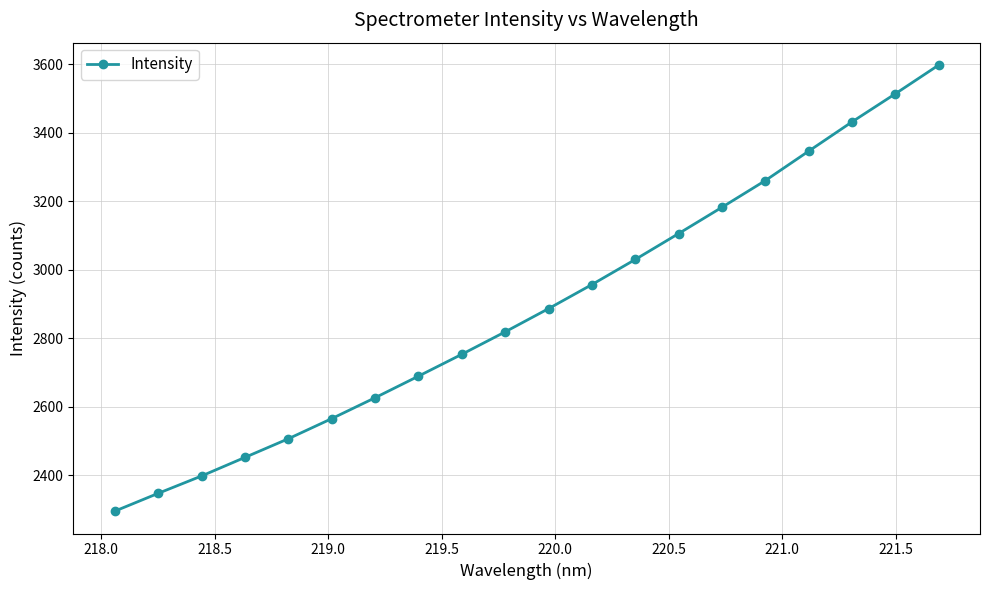

Reading left to right, what are all the values shown in this chart?

2295.5	2347.5	2398.2	2452.5	2506.8	2565.6	2626.6	2689.6	2753.4	2818.9	2886.6	2956.9	3030.1	3105.8	3182.5	3260.5	3346.3	3431.7	3513.8	3597.6